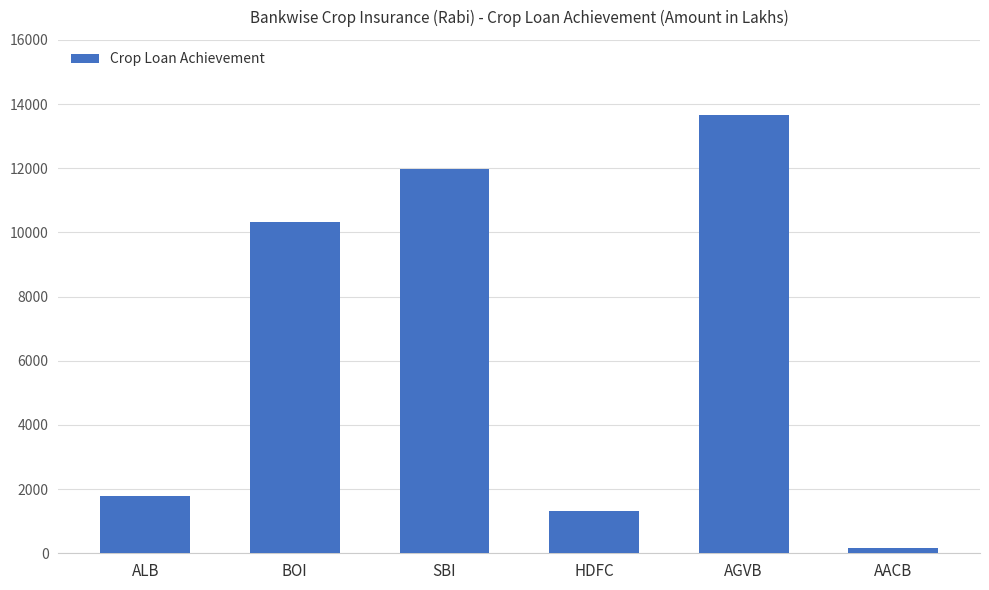

The value at AGVB is 5110.2. True or false?

False